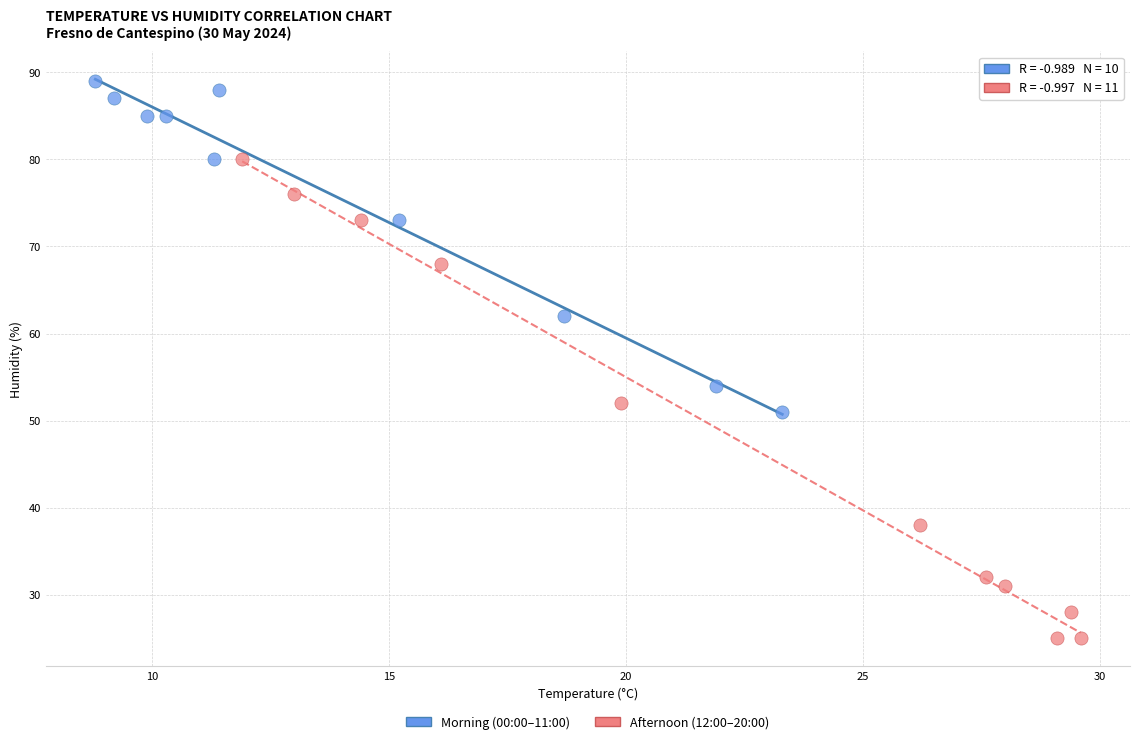

Which series has the largest Y range (max minus min)?

Afternoon (12:00–20:00)